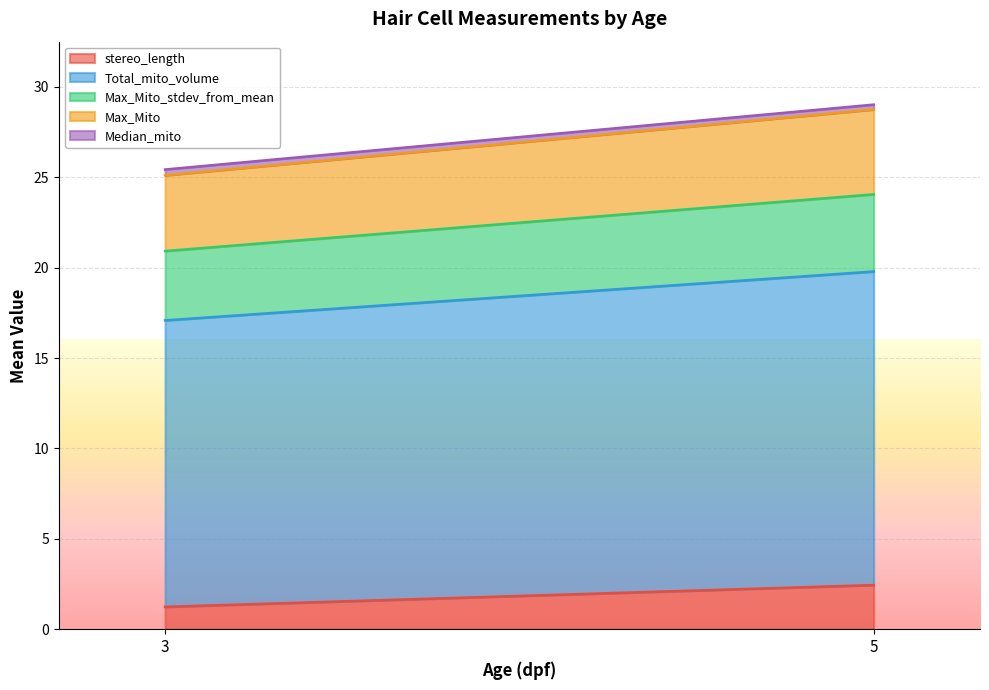

What is the maximum value for stereo_length?

2.4